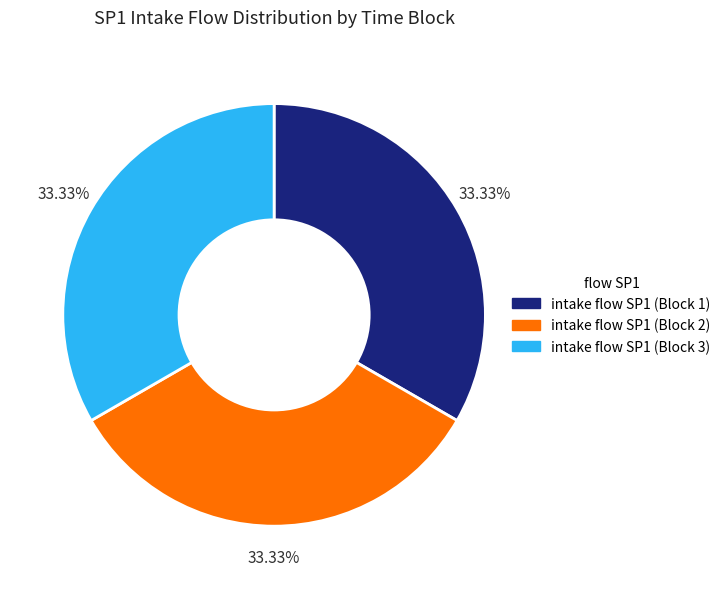

How many segments does this pie chart have?

3